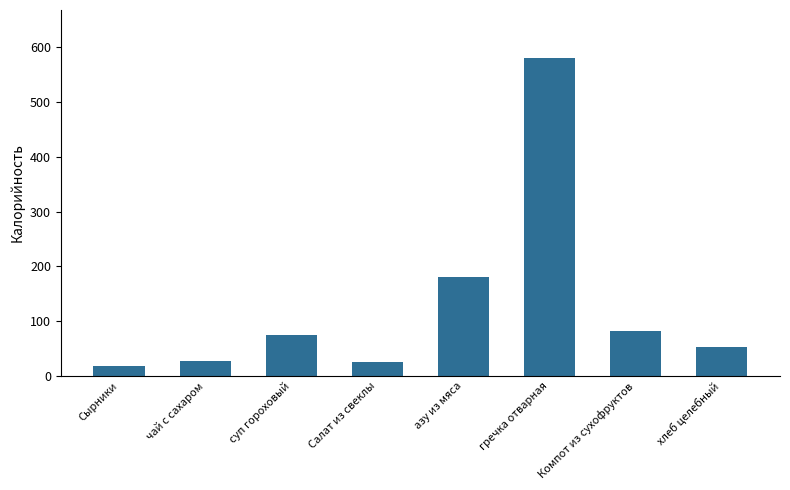

Which category has the highest value across all series?

гречка отварная